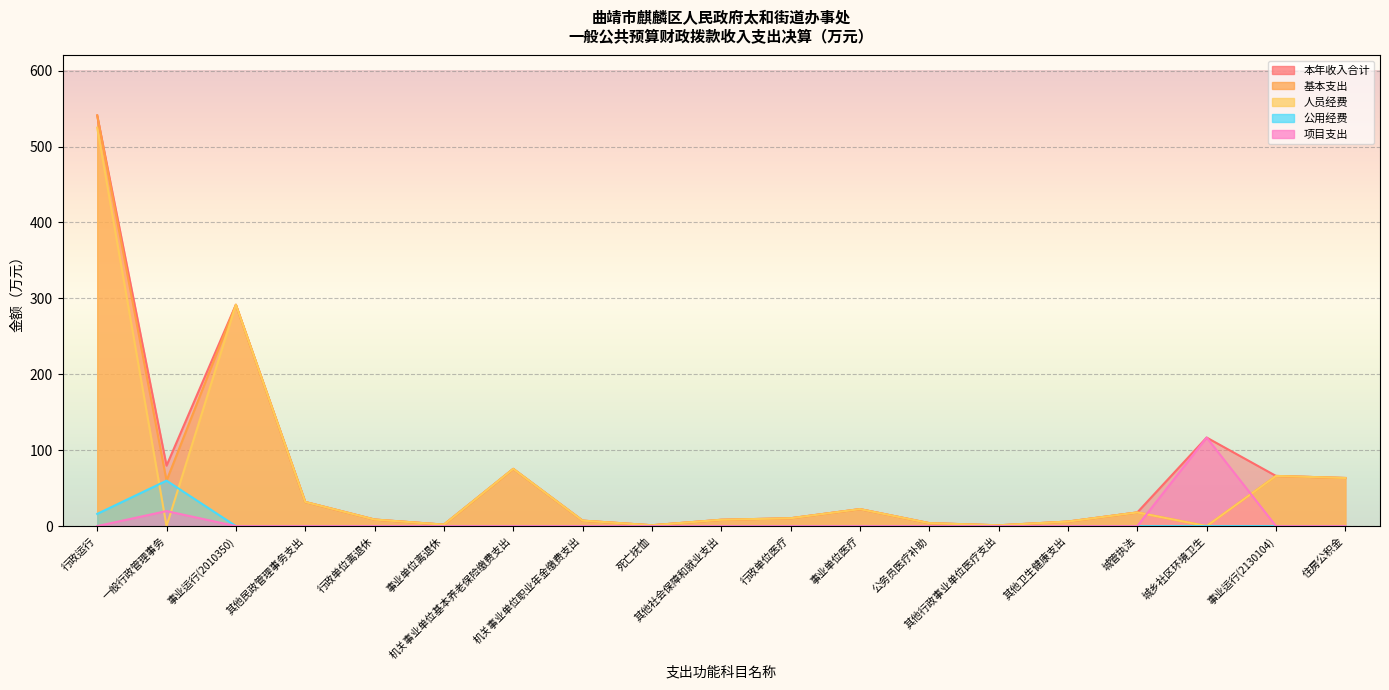

Between which two adjacent categories do 人员经费 and 公用经费 first intersect?

行政运行 and 一般行政管理事务